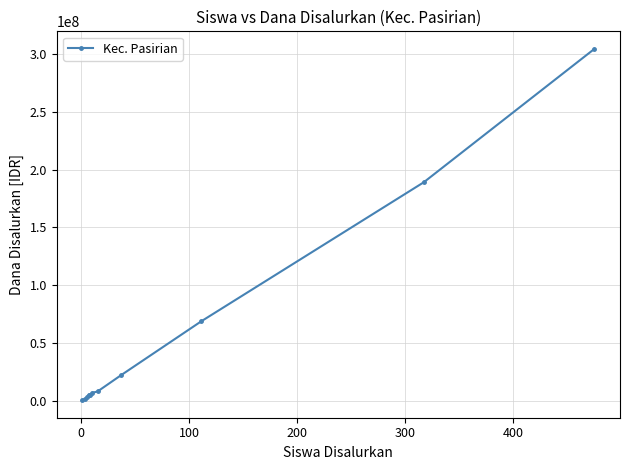

What is the difference between the maximum and second lowest values?

303375000